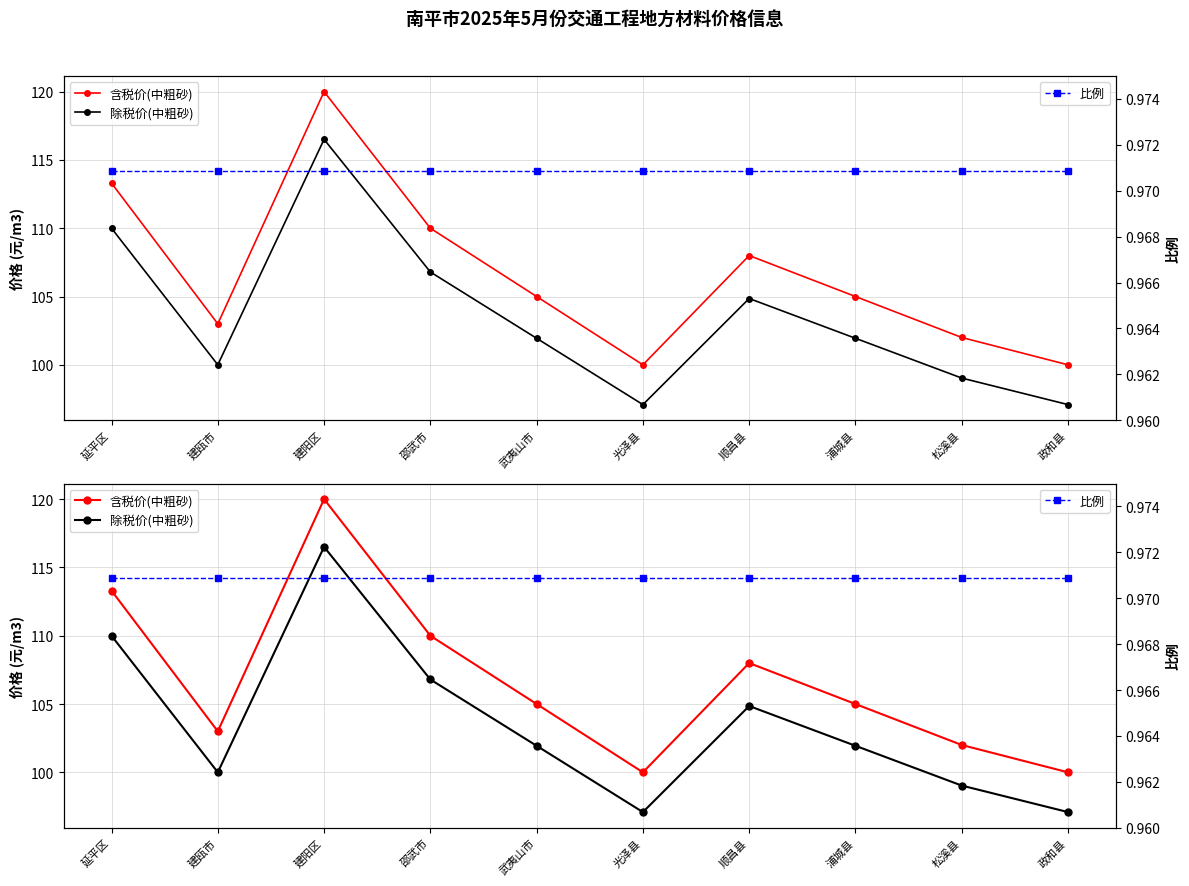

What is the minimum value for 含税价(中粗砂)?

100.0